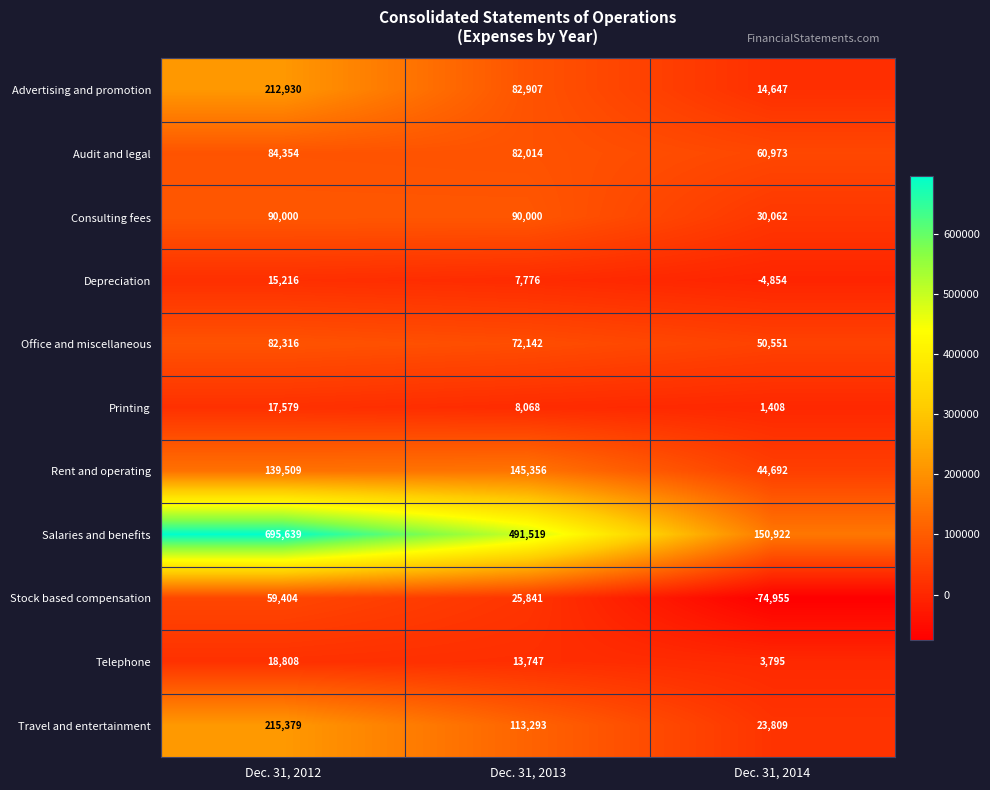

At how many categories does at least one series exceed 55937?

3